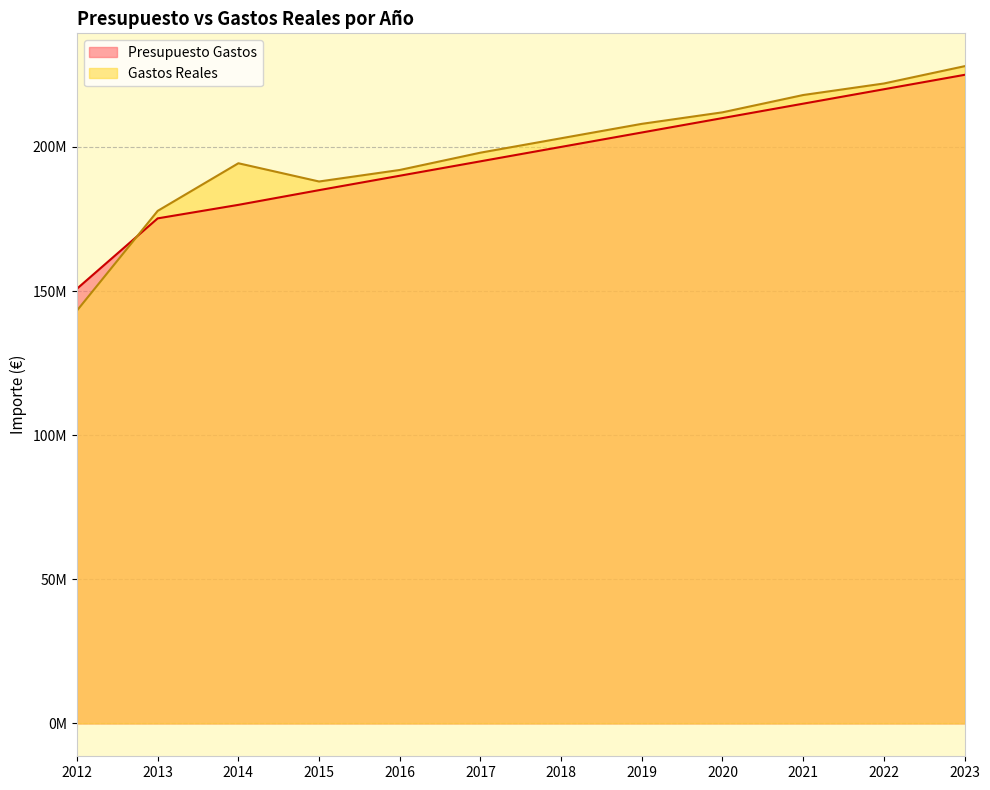

What are all the series names shown in the legend?

Presupuesto Gastos, Gastos Reales